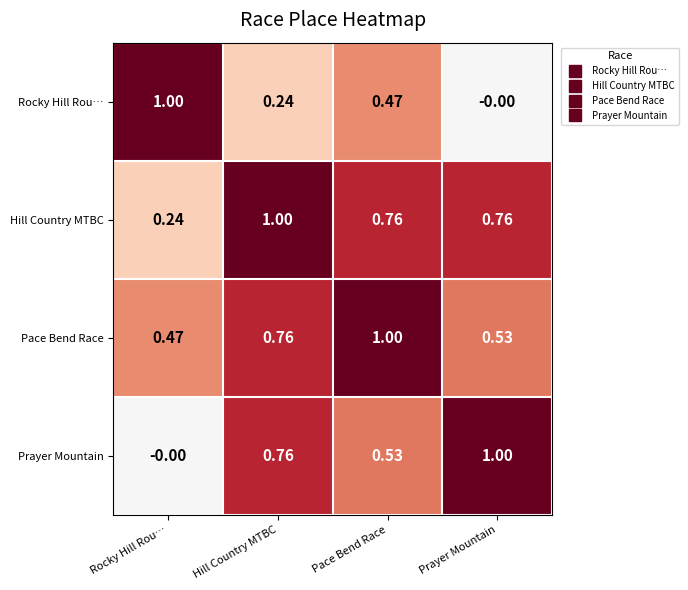

List the labels in order of Prayer Mountain value, largest first.

Prayer Mountain, Hill Country MTBC, Pace Bend Race, Rocky Hill Rou…